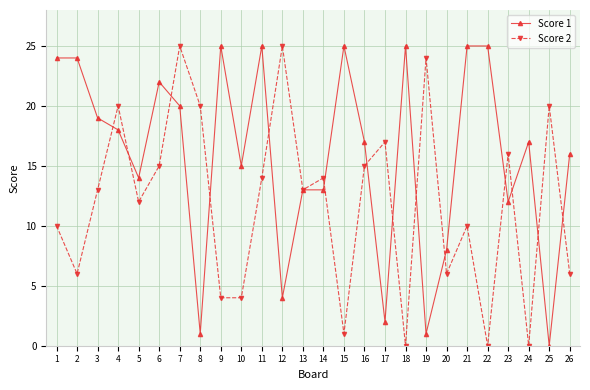

What is the sum of all Score 1 values?

410